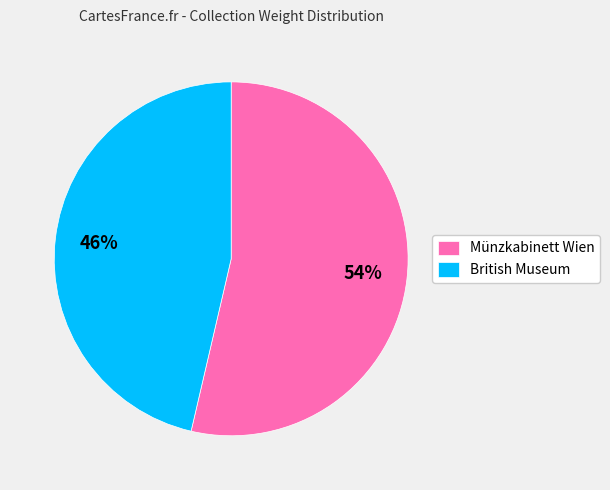

Combined, do Münzkabinett Wien and British Museum account for over 50%?

Yes